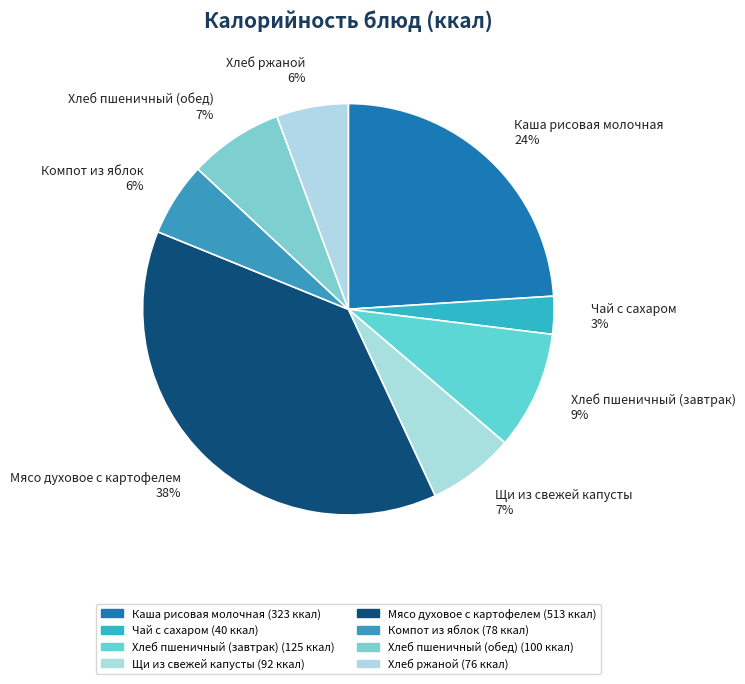

To the nearest percent, what is the average slice percentage?

12%